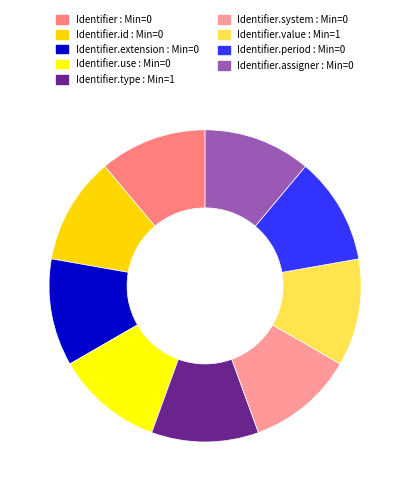

How many slices are in this pie chart?

9